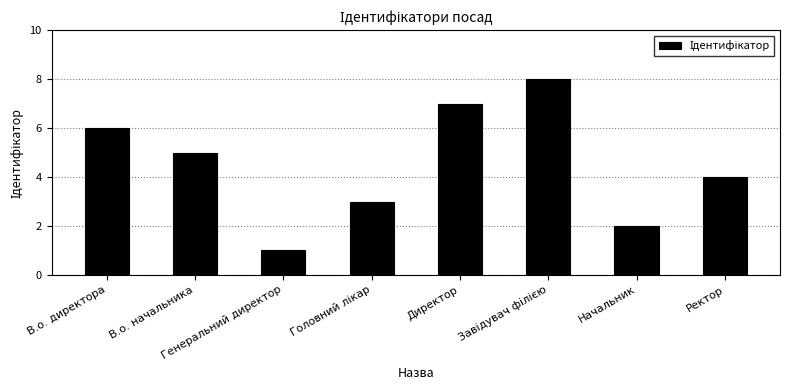

How many series are shown in this chart?

1